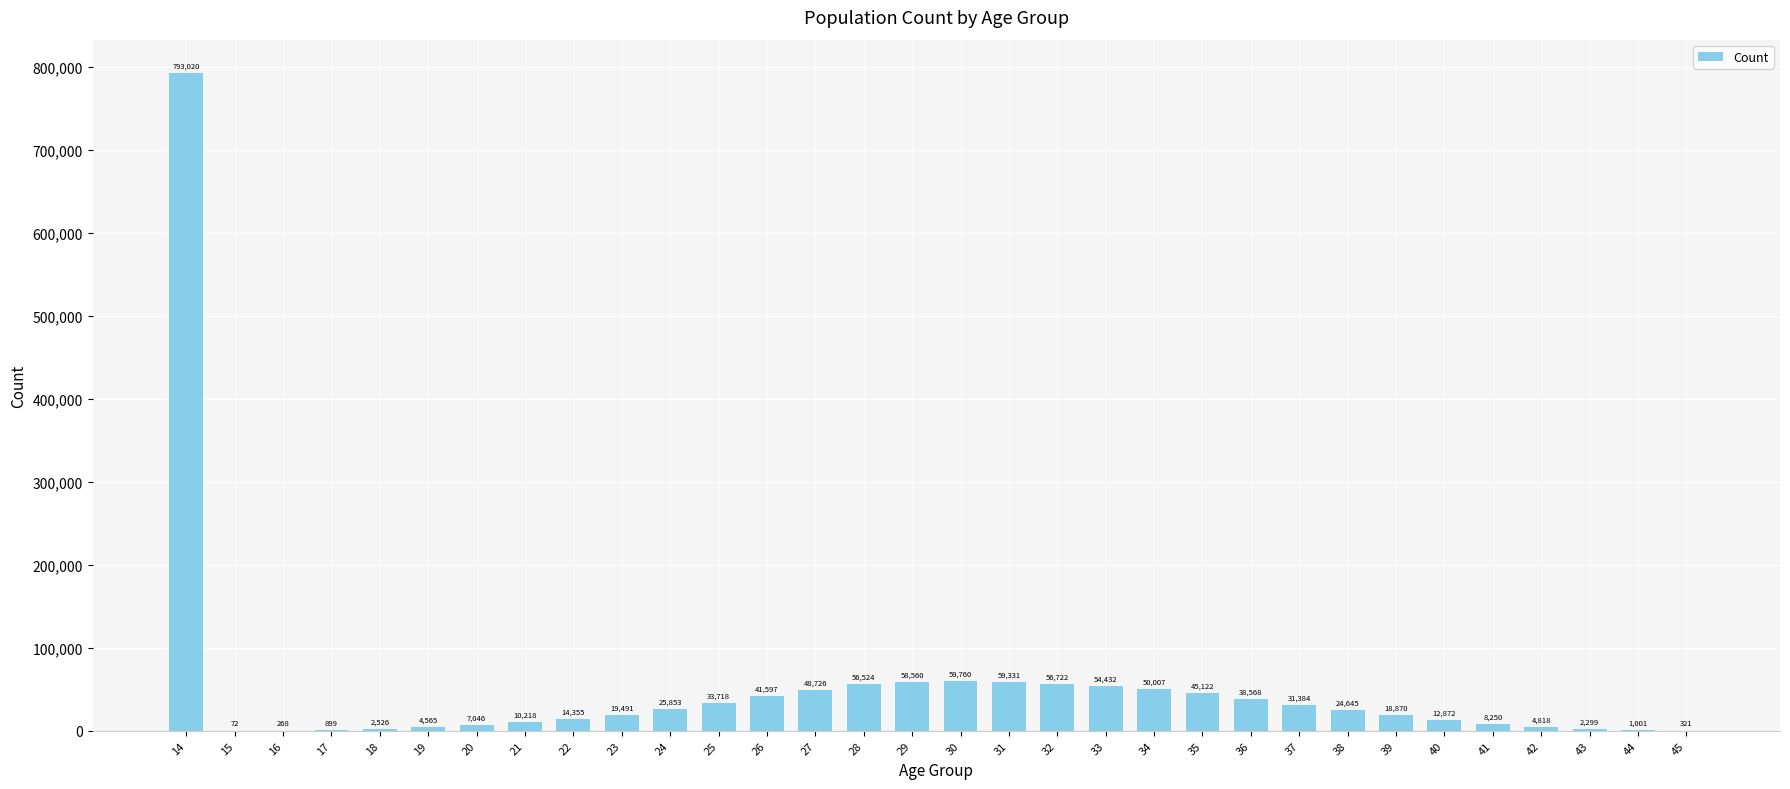

True or false: the data shows 4565 at 19.

True